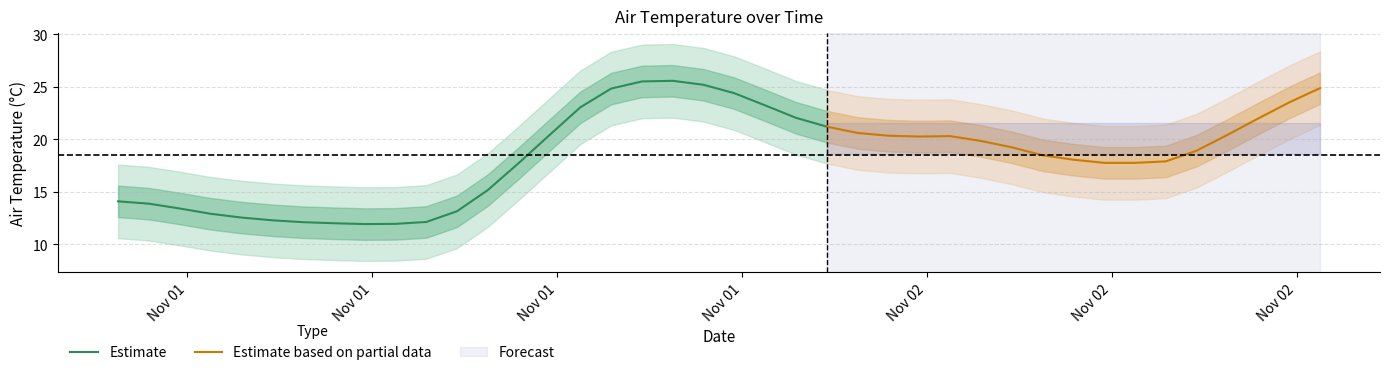

Where is the data nearest to the value 18?

2017-11-02T10:45:00Z